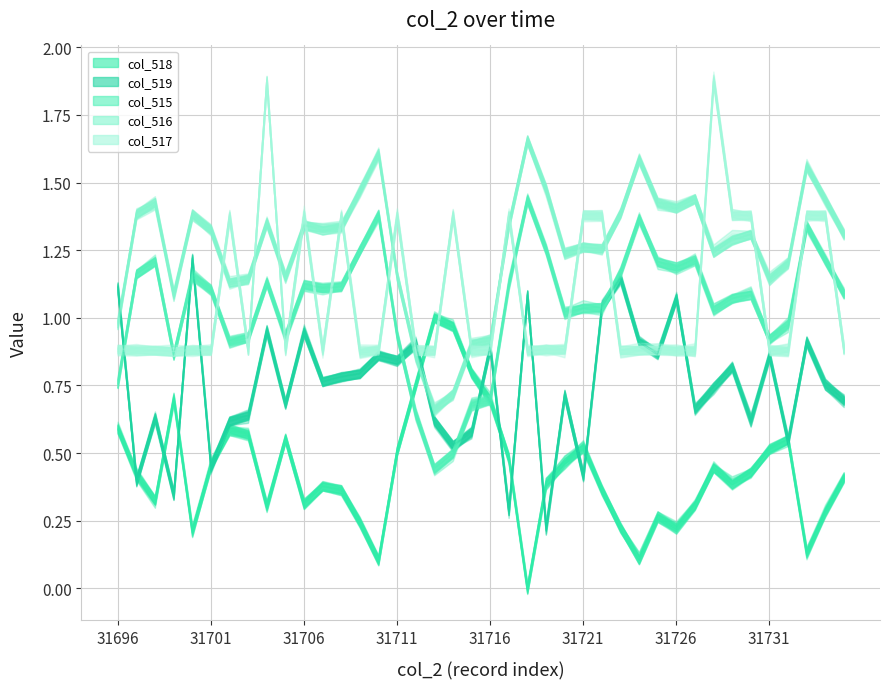

At how many categories does at least one series exceed 0?

40